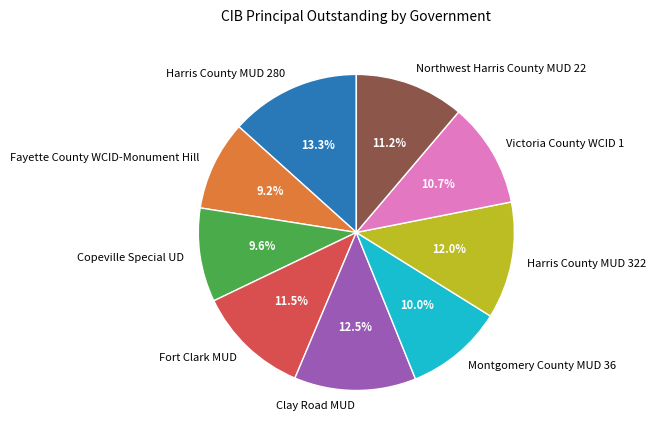

Is there a majority slice in this chart?

No